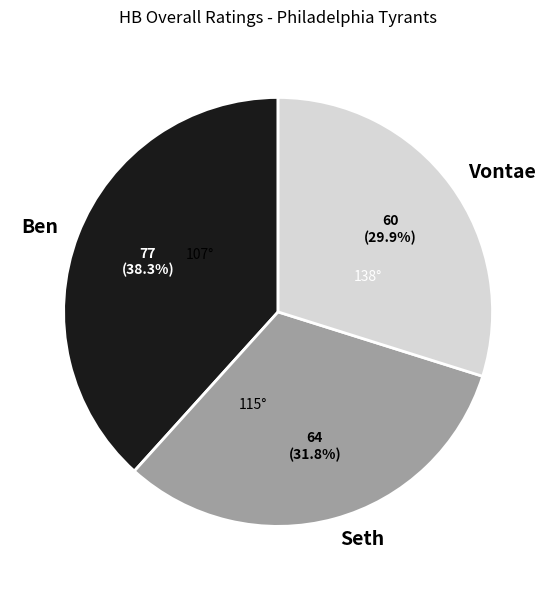

What percentage is the Ben slice, to the nearest percent?

38%